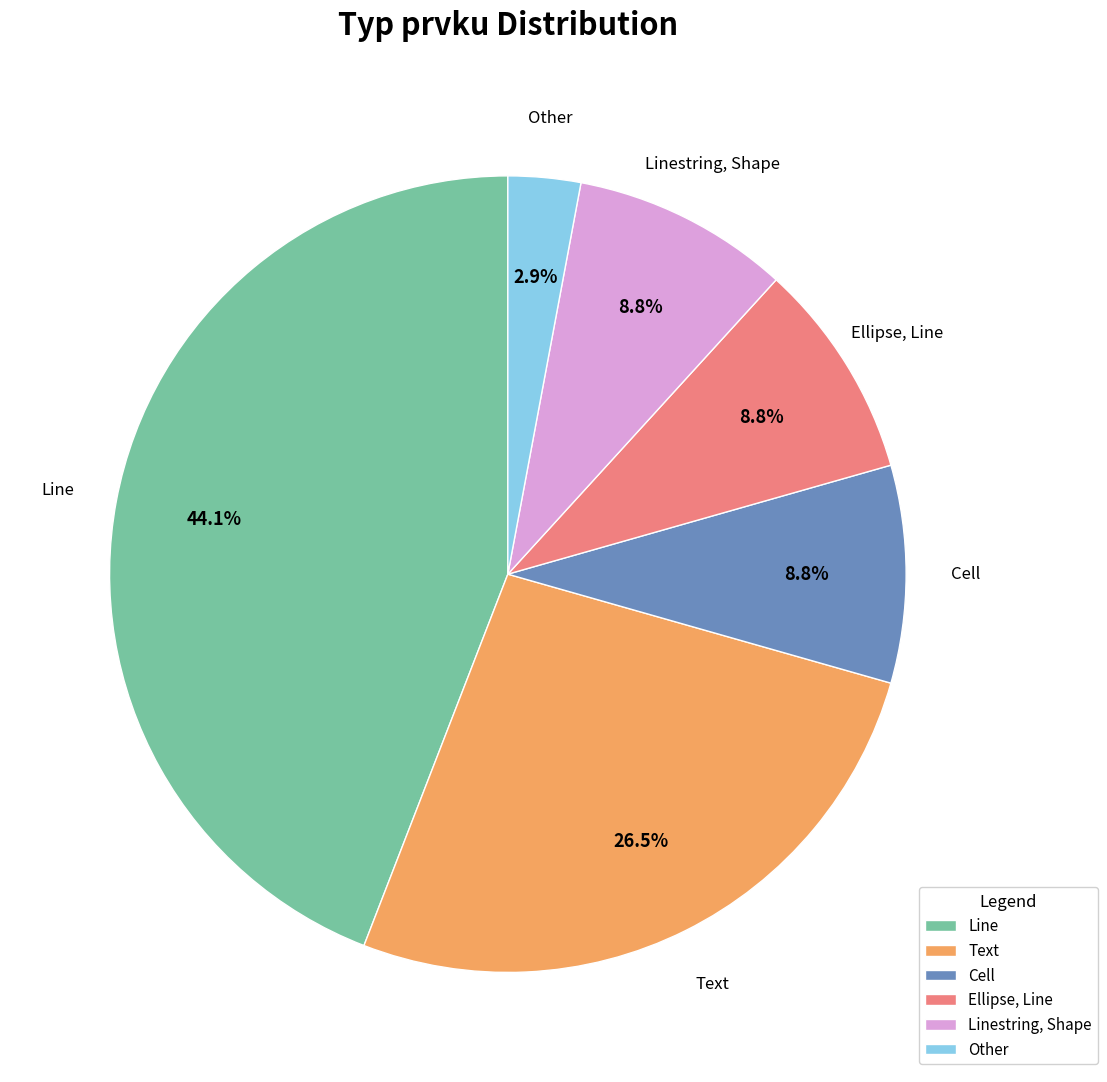

To the nearest percent, what is the average slice percentage?

17%